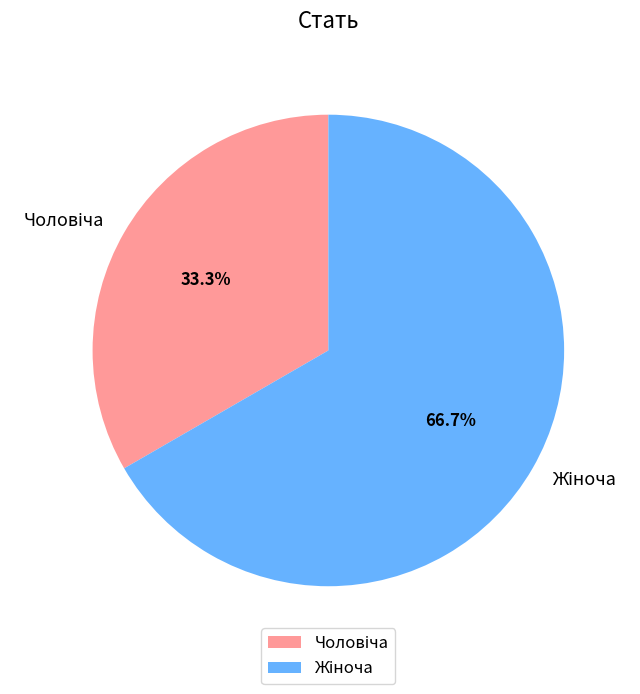

Is there a majority slice in this chart?

Yes